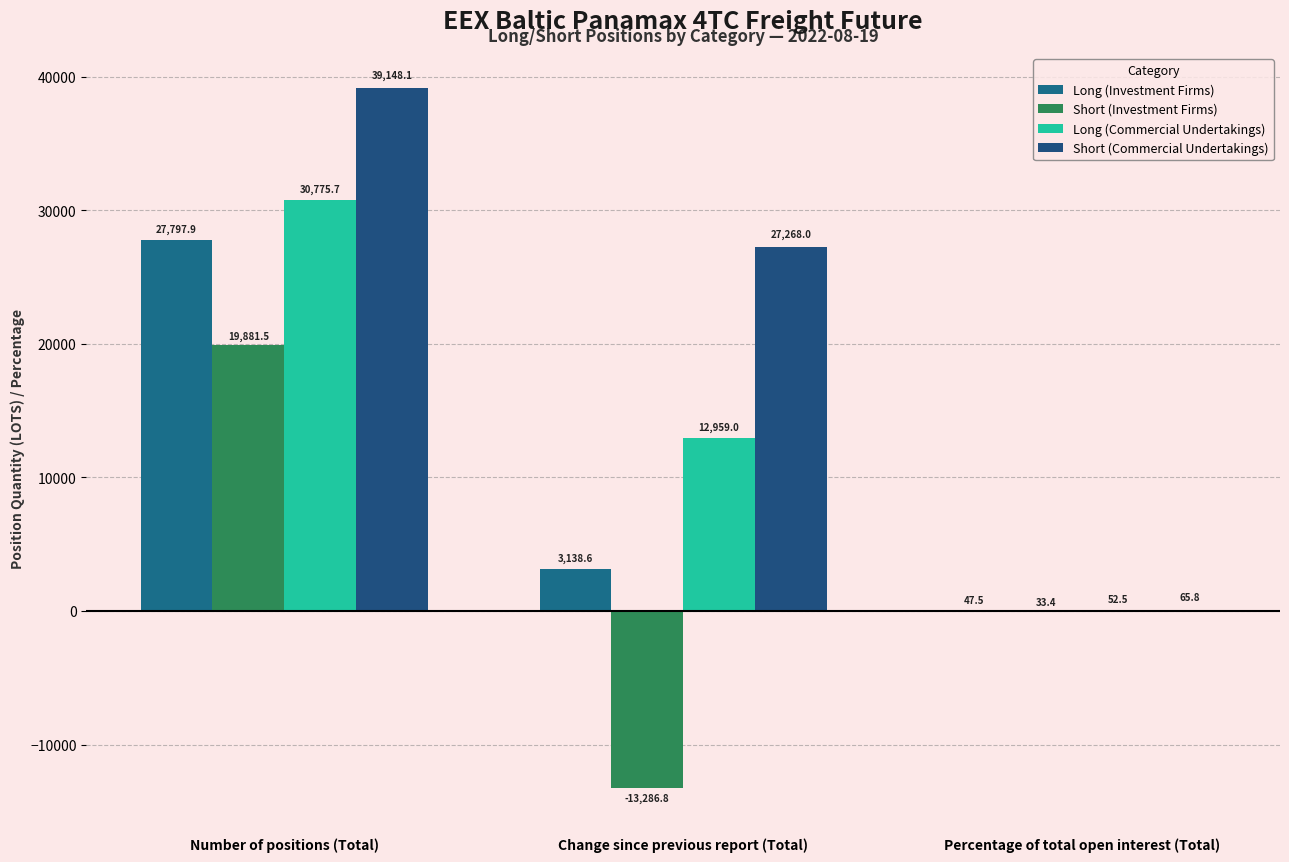

Is it true that Long (Investment Firms) equals 5334.6 at Change since previous report (Total)?

False